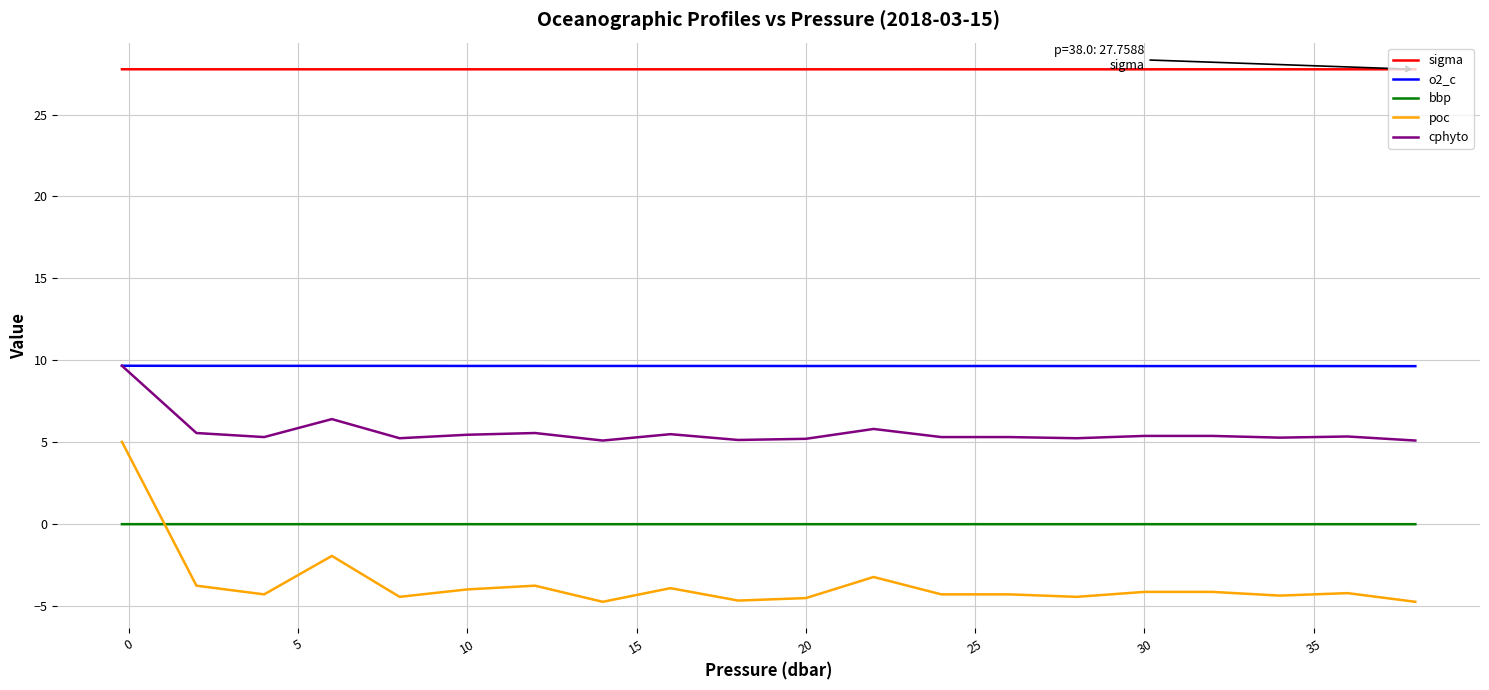

Which series has the widest spread of values?

poc